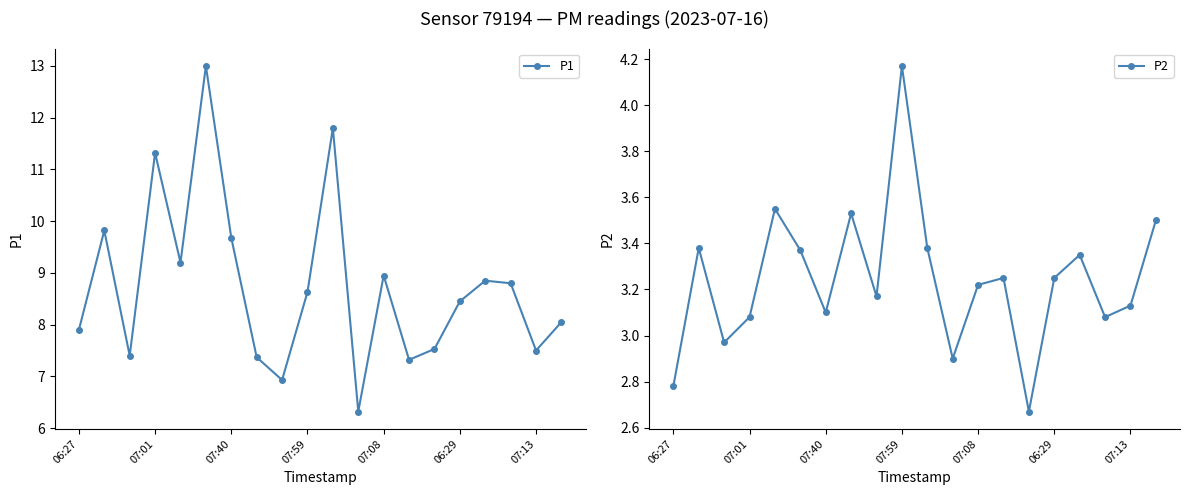

In P2, how many points are lower than both neighbors (excluding endpoints)?

6